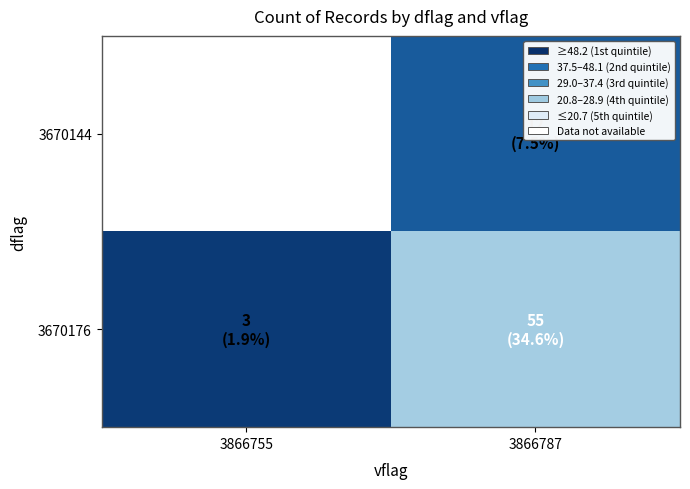

Reading right to left, list all the values displayed in this chart.

3670144: 3866787=12	3866755=89
3670176: 3866787=55	3866755=3